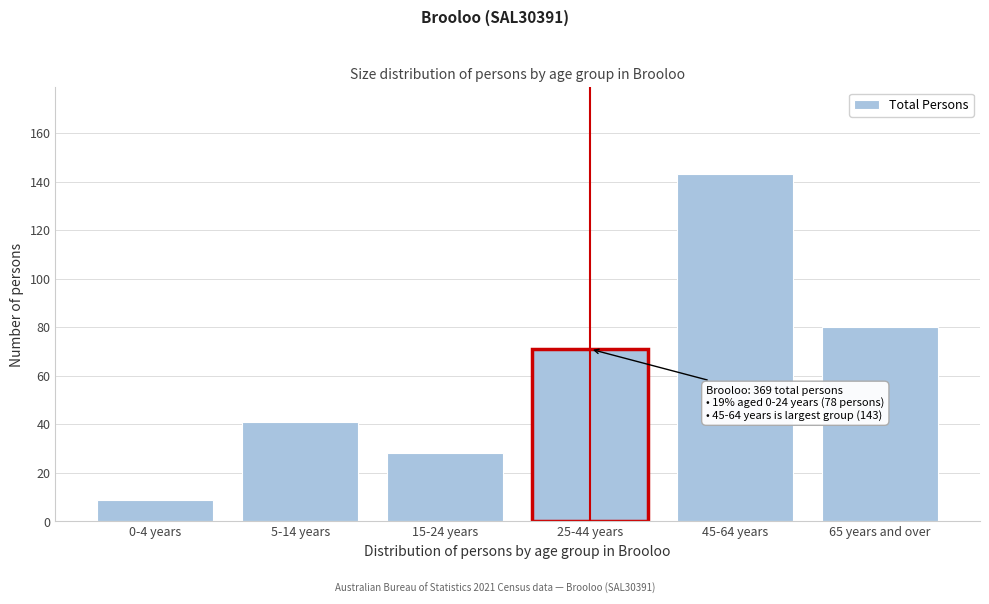

Reading left to right, transcribe all the data shown in this chart.

0-4 years=9	5-14 years=41	15-24 years=28	25-44 years=71	45-64 years=143	65 years and over=80